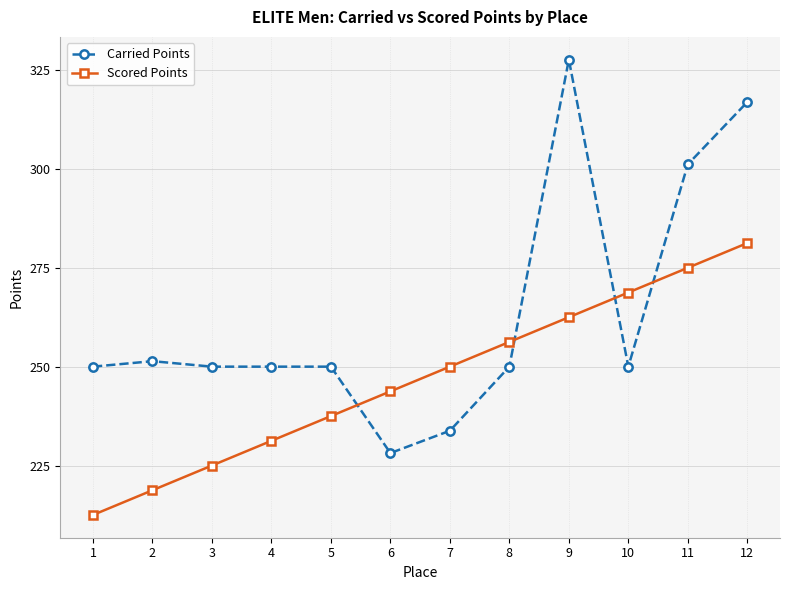

Is it true that Scored Points equals 171.8 at 7?

False